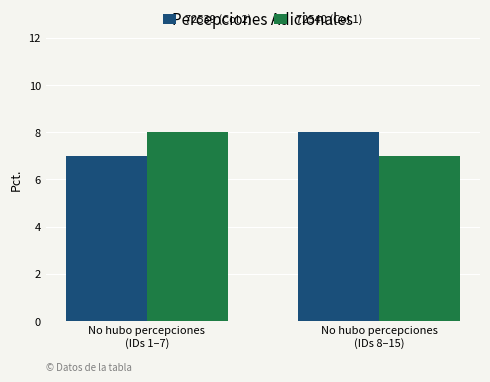

At how many categories does at least one series exceed 7?

2